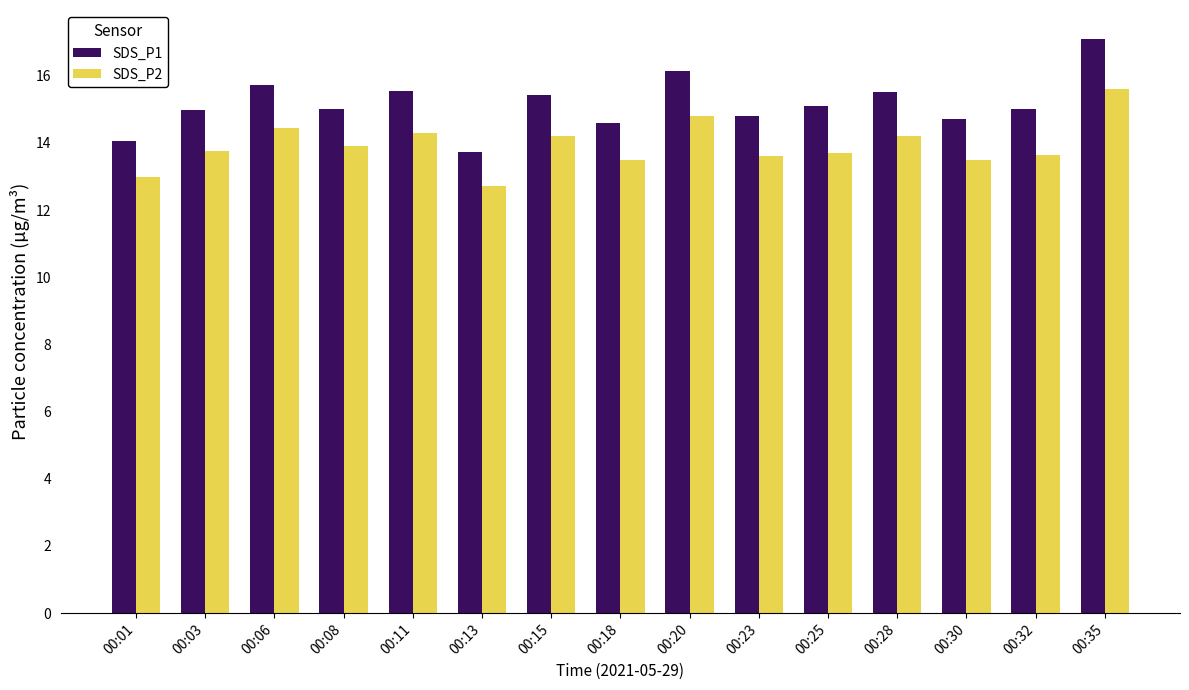

Rank the series by their average value, from lowest to highest.

SDS_P2, SDS_P1